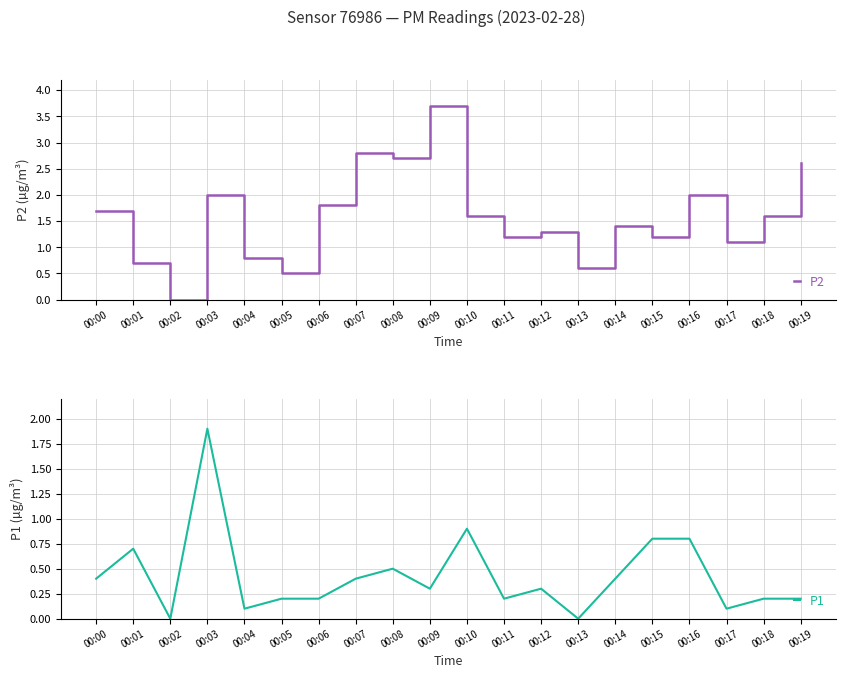

Rank the categories by P2 value from lowest to highest.

00:02, 00:05, 00:13, 00:01, 00:04, 00:17, 00:11, 00:15, 00:12, 00:14, 00:10, 00:18, 00:00, 00:06, 00:03, 00:16, 00:19, 00:08, 00:07, 00:09